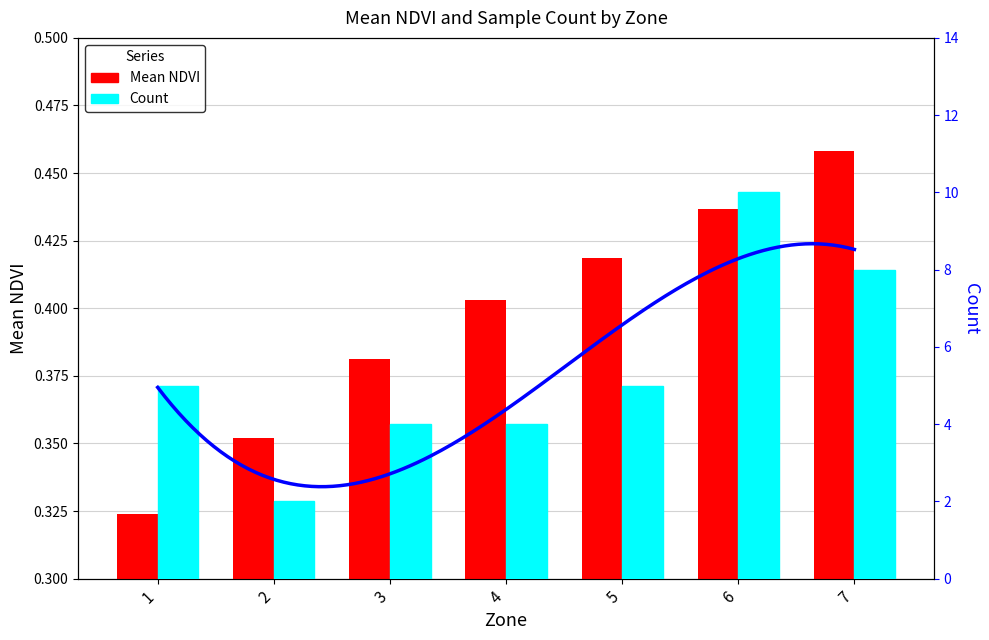

How many Mean NDVI values are between 0 and 1?

7